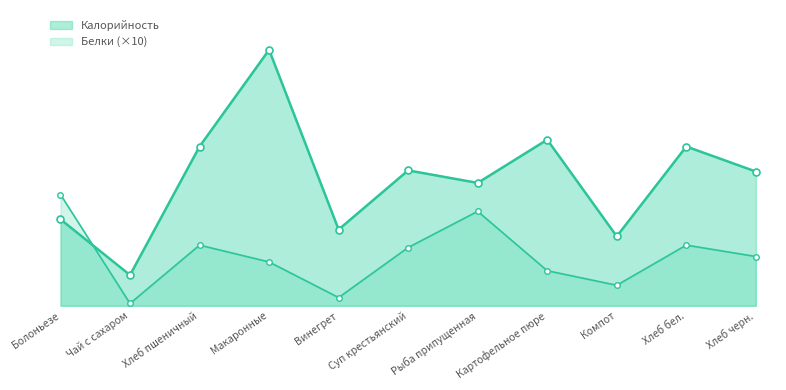

Rank the series by their average value, from lowest to highest.

Белки, Калорийность